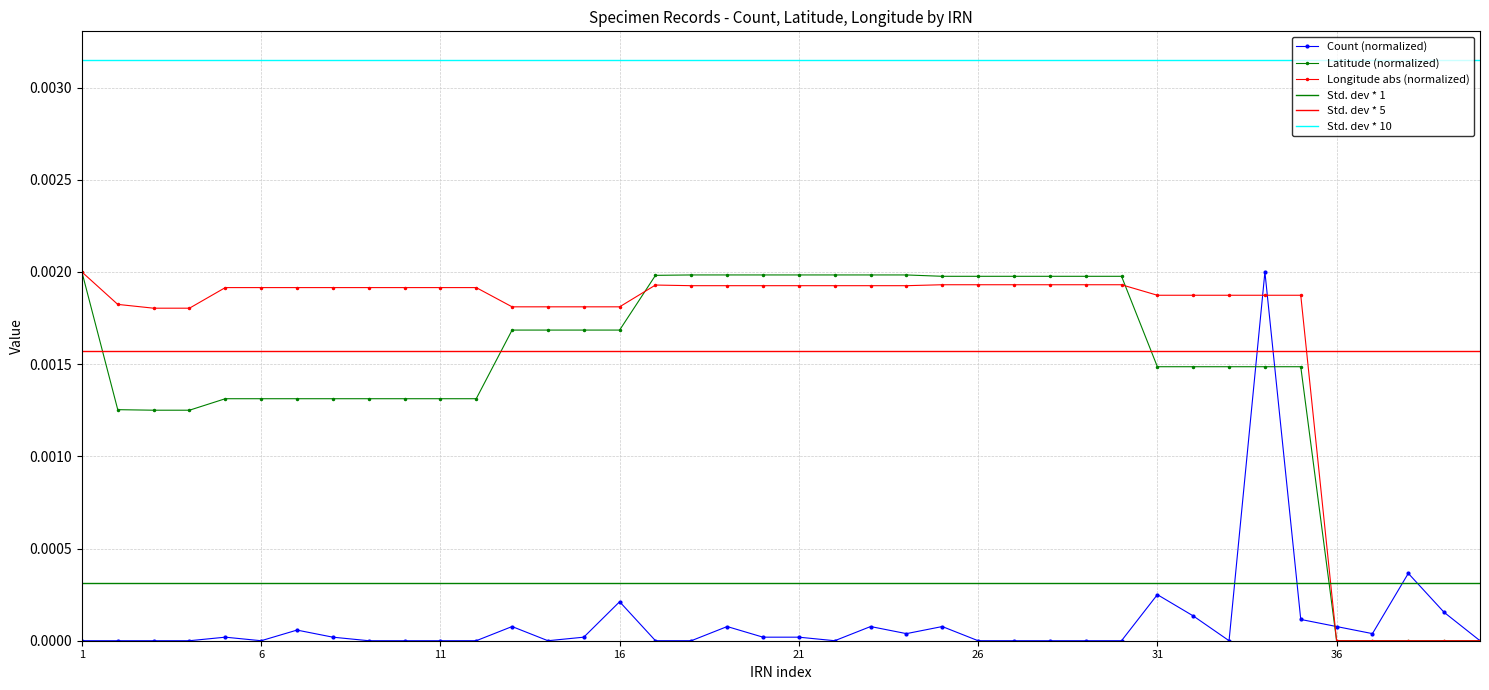

Is it true that Longitude equals 0.0 at 29?

False